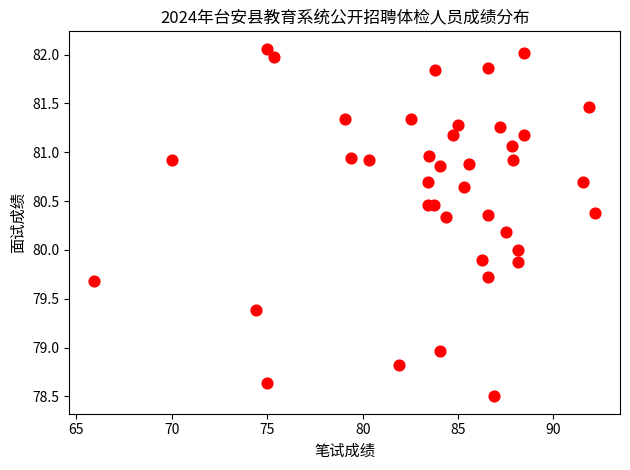

What is the range of Y values (max minus min)?

3.6